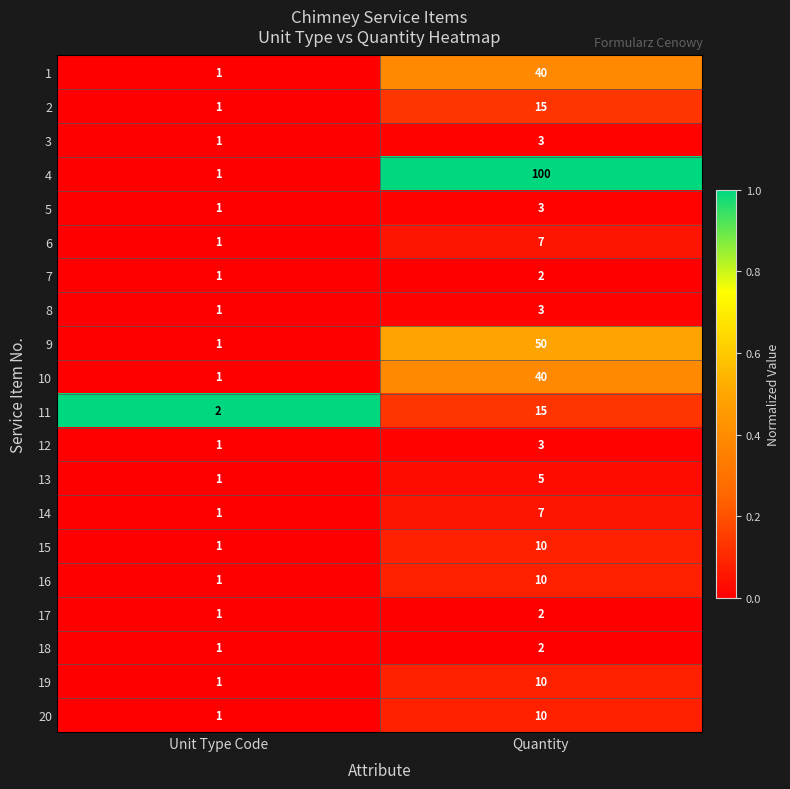

The 6 series shows 1 at Unit Type Code. True or false?

True